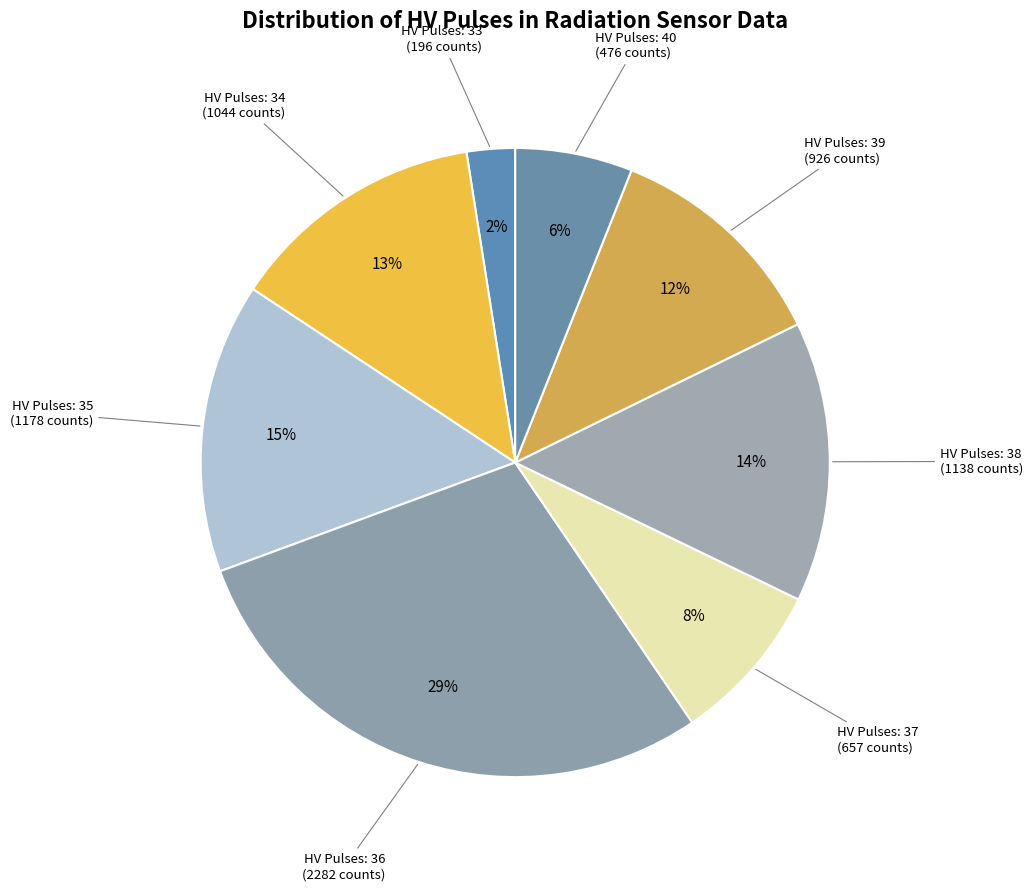

How many slices are in this pie chart?

8